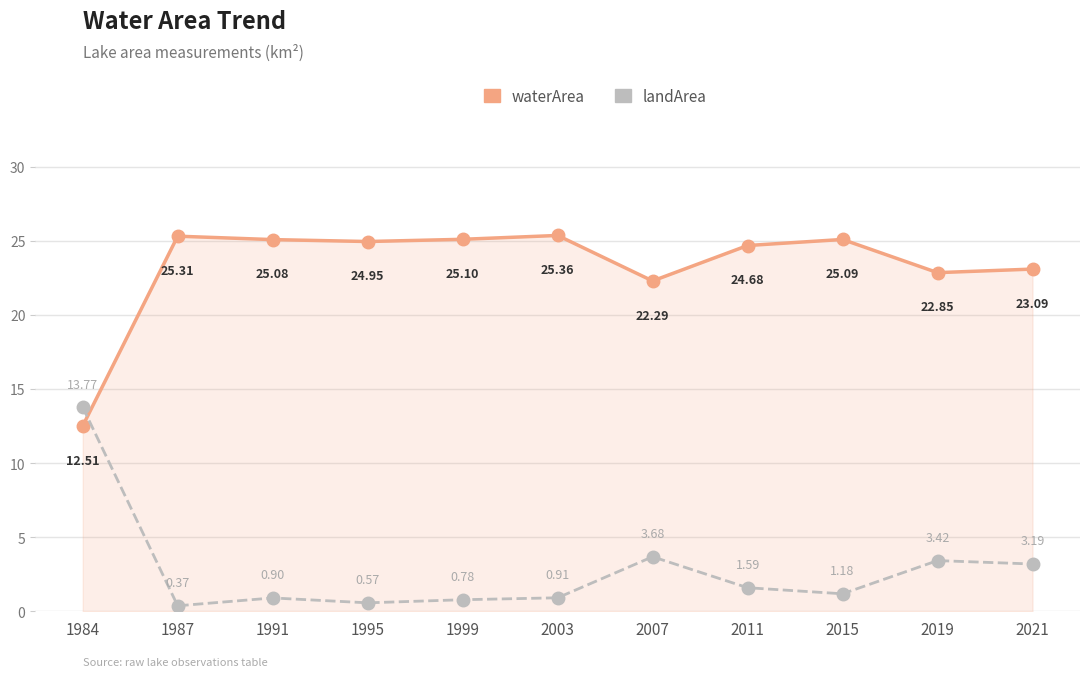

Between 1999 and 2019, which series saw the biggest shift?

landArea